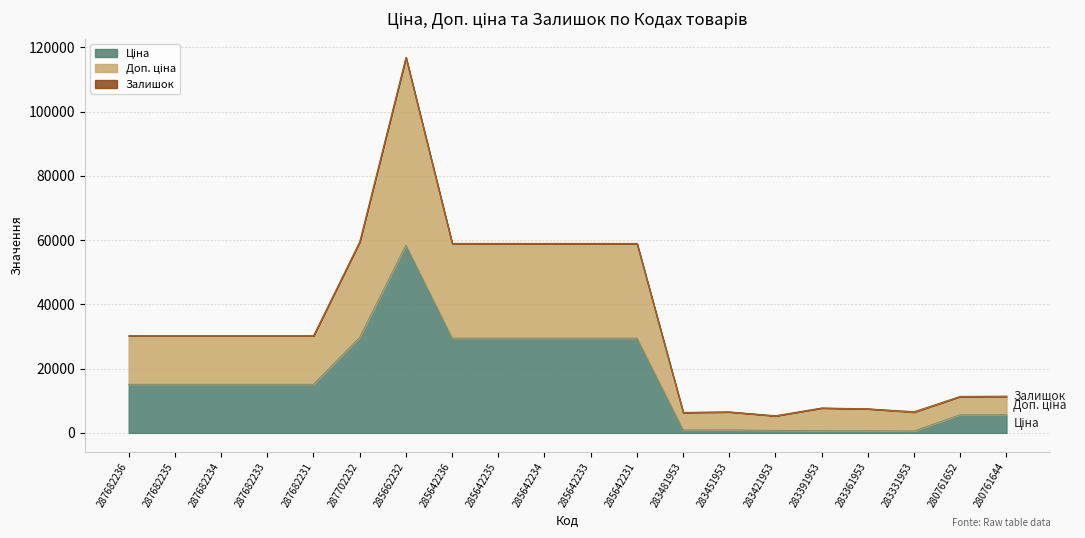

What is the value of the Доп. ціна point at the 11th from the left?

58992.0